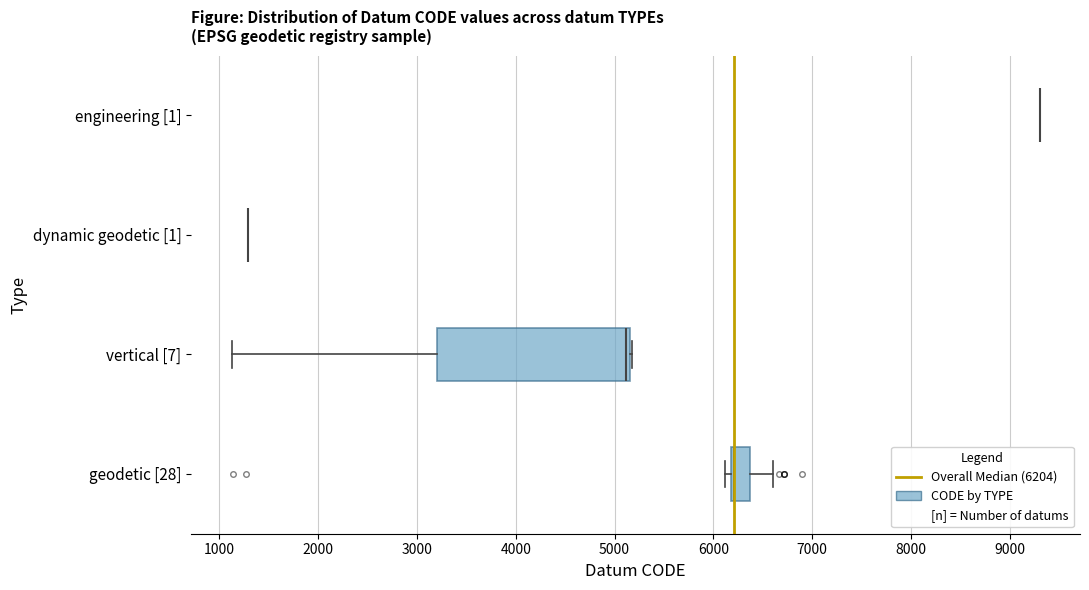

Reading bottom to top, transcribe this box plot: for each box, give where its median line is, the range the box spans, and where its two whiskers end, as read against the x-axis. The values are not printed on the chart, so give them approximately, as read against the axis.

geodetic [28]: median 6200 (drawn on the box's left edge), box 6200 to 6400, whiskers 6100 to 6600
vertical [7]: median 5100, box 3200 to 5200, whiskers 1100 to 5200
dynamic geodetic [1]: box collapsed to a line at 1300, whiskers 1300 to 1300
engineering [1]: box collapsed to a line at 9300, whiskers 9300 to 9300